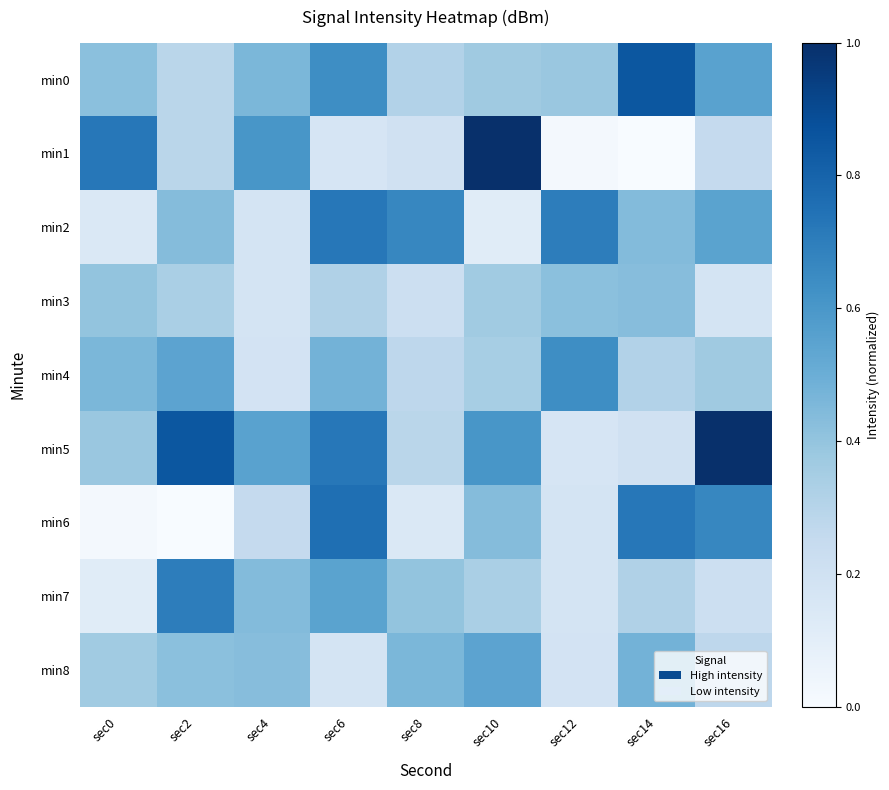

At sec16, list the series in order from largest to smallest.

min5, min6, min0, min2, min4, min8, min1, min7, min3